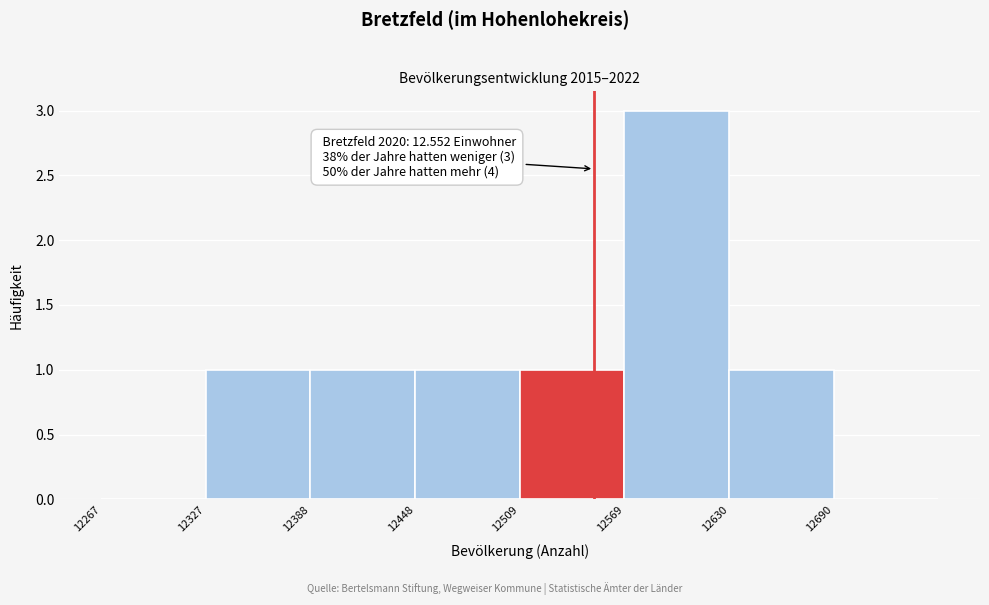

Which range on the x-axis has the tallest bar?

12570 to 12630